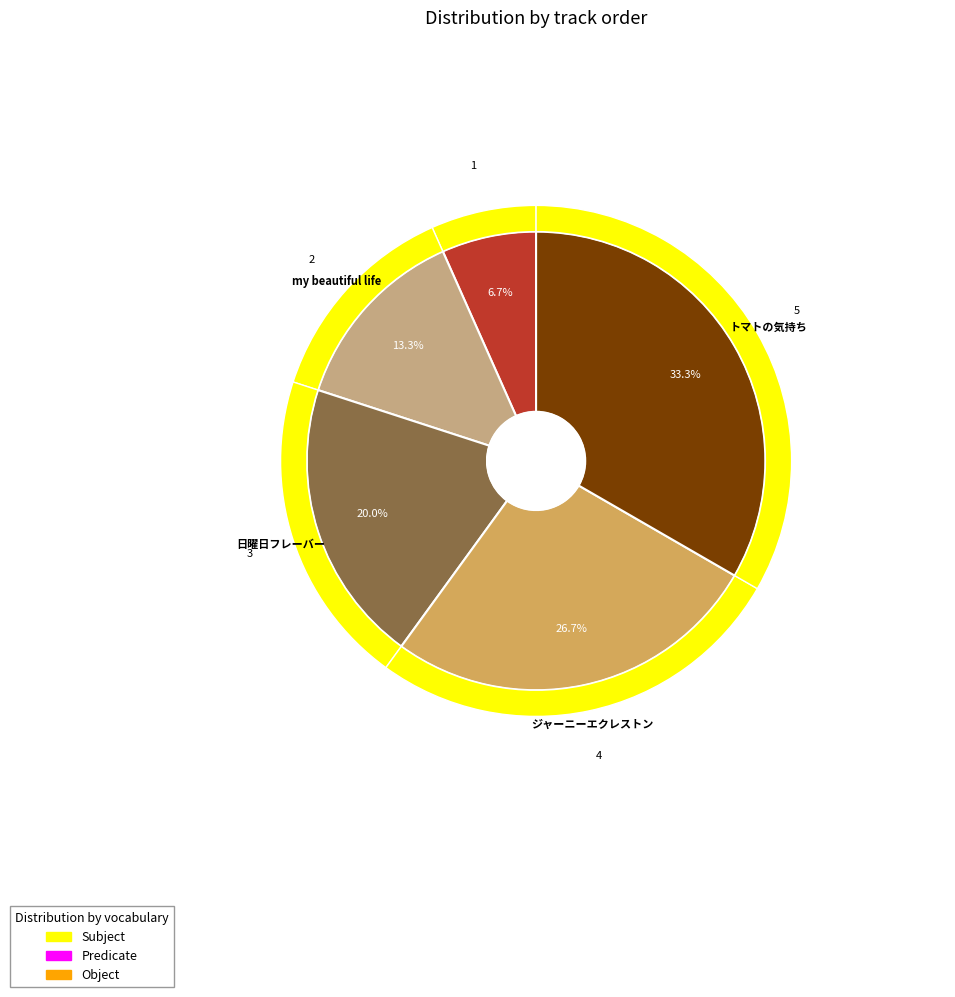

Rank the categories by value from lowest to highest.

We are POP☆CANDY!, my beautiful life, 日曜日フレーバー, ジャーニーエクレストン, トマトの気持ち